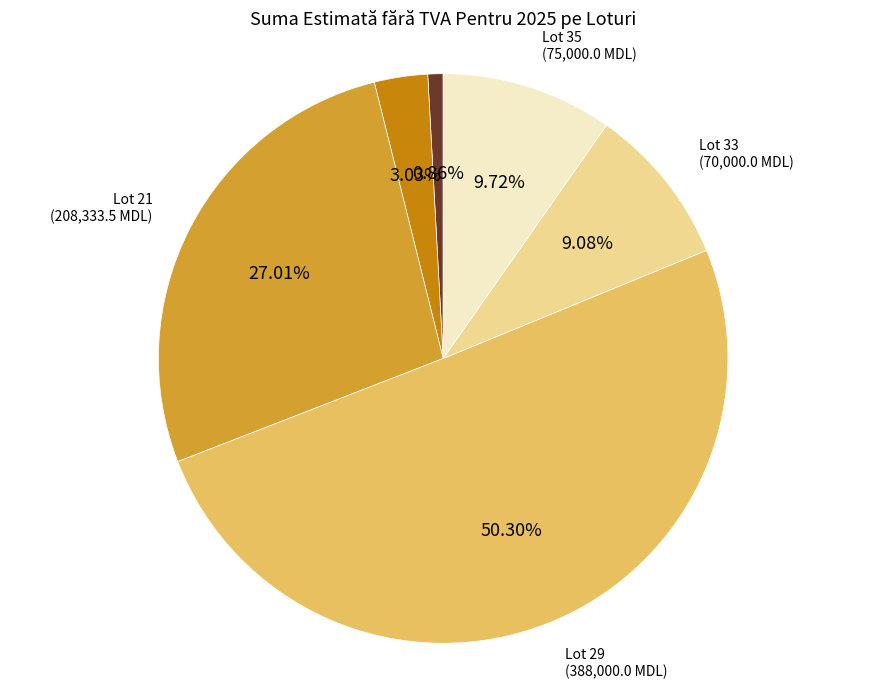

To the nearest percent, what is the average slice percentage?

17%